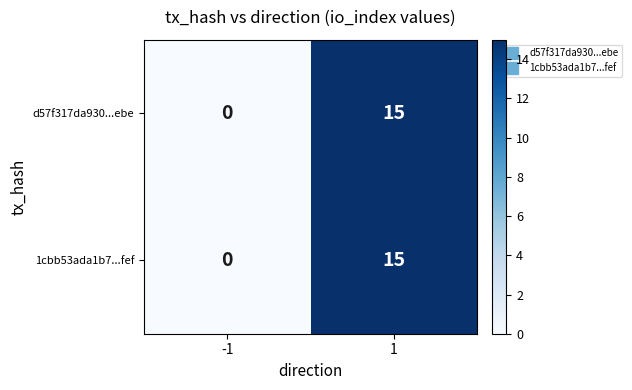

What is the total value across all series at 1?

30